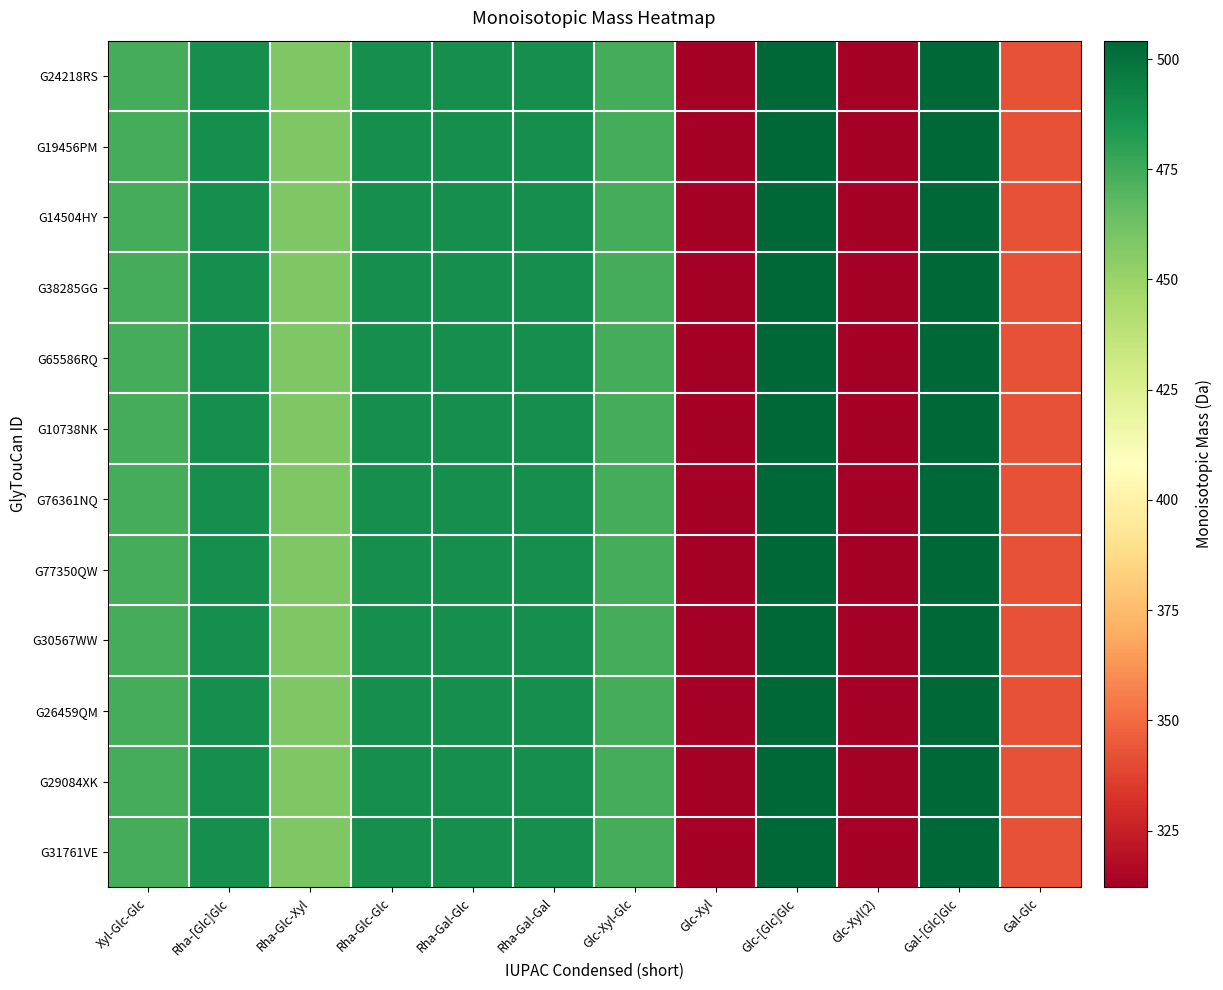

Reading left to right, what are all the values shown in this chart?

G24218RS: Xyl-Glc-Glc=474.2	Rha-[Glc]Glc=488.2	Rha-Glc-Xyl=458.2	Rha-Glc-Glc=488.2	Rha-Gal-Glc=488.2	Rha-Gal-Gal=488.2	Glc-Xyl-Glc=474.2	Glc-Xyl=312.1	Glc-[Glc]Glc=504.2	Glc-Xyl(2)=312.1	Gal-[Glc]Glc=504.2	Gal-Glc=342.1
G19456PM: Xyl-Glc-Glc=474.2	Rha-[Glc]Glc=488.2	Rha-Glc-Xyl=458.2	Rha-Glc-Glc=488.2	Rha-Gal-Glc=488.2	Rha-Gal-Gal=488.2	Glc-Xyl-Glc=474.2	Glc-Xyl=312.1	Glc-[Glc]Glc=504.2	Glc-Xyl(2)=312.1	Gal-[Glc]Glc=504.2	Gal-Glc=342.1
G14504HY: Xyl-Glc-Glc=474.2	Rha-[Glc]Glc=488.2	Rha-Glc-Xyl=458.2	Rha-Glc-Glc=488.2	Rha-Gal-Glc=488.2	Rha-Gal-Gal=488.2	Glc-Xyl-Glc=474.2	Glc-Xyl=312.1	Glc-[Glc]Glc=504.2	Glc-Xyl(2)=312.1	Gal-[Glc]Glc=504.2	Gal-Glc=342.1
G38285GG: Xyl-Glc-Glc=474.2	Rha-[Glc]Glc=488.2	Rha-Glc-Xyl=458.2	Rha-Glc-Glc=488.2	Rha-Gal-Glc=488.2	Rha-Gal-Gal=488.2	Glc-Xyl-Glc=474.2	Glc-Xyl=312.1	Glc-[Glc]Glc=504.2	Glc-Xyl(2)=312.1	Gal-[Glc]Glc=504.2	Gal-Glc=342.1
G65586RQ: Xyl-Glc-Glc=474.2	Rha-[Glc]Glc=488.2	Rha-Glc-Xyl=458.2	Rha-Glc-Glc=488.2	Rha-Gal-Glc=488.2	Rha-Gal-Gal=488.2	Glc-Xyl-Glc=474.2	Glc-Xyl=312.1	Glc-[Glc]Glc=504.2	Glc-Xyl(2)=312.1	Gal-[Glc]Glc=504.2	Gal-Glc=342.1
G10738NK: Xyl-Glc-Glc=474.2	Rha-[Glc]Glc=488.2	Rha-Glc-Xyl=458.2	Rha-Glc-Glc=488.2	Rha-Gal-Glc=488.2	Rha-Gal-Gal=488.2	Glc-Xyl-Glc=474.2	Glc-Xyl=312.1	Glc-[Glc]Glc=504.2	Glc-Xyl(2)=312.1	Gal-[Glc]Glc=504.2	Gal-Glc=342.1
G76361NQ: Xyl-Glc-Glc=474.2	Rha-[Glc]Glc=488.2	Rha-Glc-Xyl=458.2	Rha-Glc-Glc=488.2	Rha-Gal-Glc=488.2	Rha-Gal-Gal=488.2	Glc-Xyl-Glc=474.2	Glc-Xyl=312.1	Glc-[Glc]Glc=504.2	Glc-Xyl(2)=312.1	Gal-[Glc]Glc=504.2	Gal-Glc=342.1
G77350QW: Xyl-Glc-Glc=474.2	Rha-[Glc]Glc=488.2	Rha-Glc-Xyl=458.2	Rha-Glc-Glc=488.2	Rha-Gal-Glc=488.2	Rha-Gal-Gal=488.2	Glc-Xyl-Glc=474.2	Glc-Xyl=312.1	Glc-[Glc]Glc=504.2	Glc-Xyl(2)=312.1	Gal-[Glc]Glc=504.2	Gal-Glc=342.1
G30567WW: Xyl-Glc-Glc=474.2	Rha-[Glc]Glc=488.2	Rha-Glc-Xyl=458.2	Rha-Glc-Glc=488.2	Rha-Gal-Glc=488.2	Rha-Gal-Gal=488.2	Glc-Xyl-Glc=474.2	Glc-Xyl=312.1	Glc-[Glc]Glc=504.2	Glc-Xyl(2)=312.1	Gal-[Glc]Glc=504.2	Gal-Glc=342.1
G26459QM: Xyl-Glc-Glc=474.2	Rha-[Glc]Glc=488.2	Rha-Glc-Xyl=458.2	Rha-Glc-Glc=488.2	Rha-Gal-Glc=488.2	Rha-Gal-Gal=488.2	Glc-Xyl-Glc=474.2	Glc-Xyl=312.1	Glc-[Glc]Glc=504.2	Glc-Xyl(2)=312.1	Gal-[Glc]Glc=504.2	Gal-Glc=342.1
G29084XK: Xyl-Glc-Glc=474.2	Rha-[Glc]Glc=488.2	Rha-Glc-Xyl=458.2	Rha-Glc-Glc=488.2	Rha-Gal-Glc=488.2	Rha-Gal-Gal=488.2	Glc-Xyl-Glc=474.2	Glc-Xyl=312.1	Glc-[Glc]Glc=504.2	Glc-Xyl(2)=312.1	Gal-[Glc]Glc=504.2	Gal-Glc=342.1
G31761VE: Xyl-Glc-Glc=474.2	Rha-[Glc]Glc=488.2	Rha-Glc-Xyl=458.2	Rha-Glc-Glc=488.2	Rha-Gal-Glc=488.2	Rha-Gal-Gal=488.2	Glc-Xyl-Glc=474.2	Glc-Xyl=312.1	Glc-[Glc]Glc=504.2	Glc-Xyl(2)=312.1	Gal-[Glc]Glc=504.2	Gal-Glc=342.1